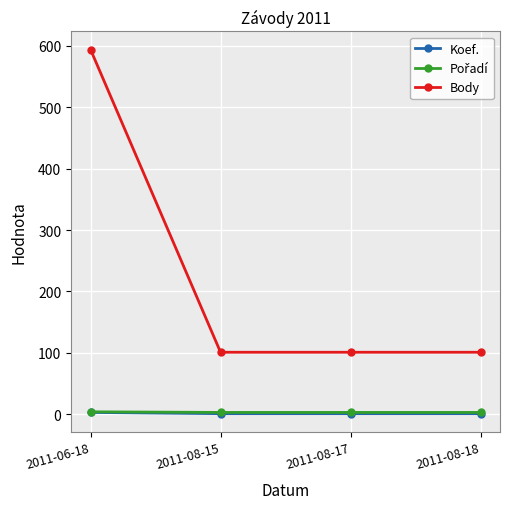

True or false: Koef. and Body cross at least once.

False